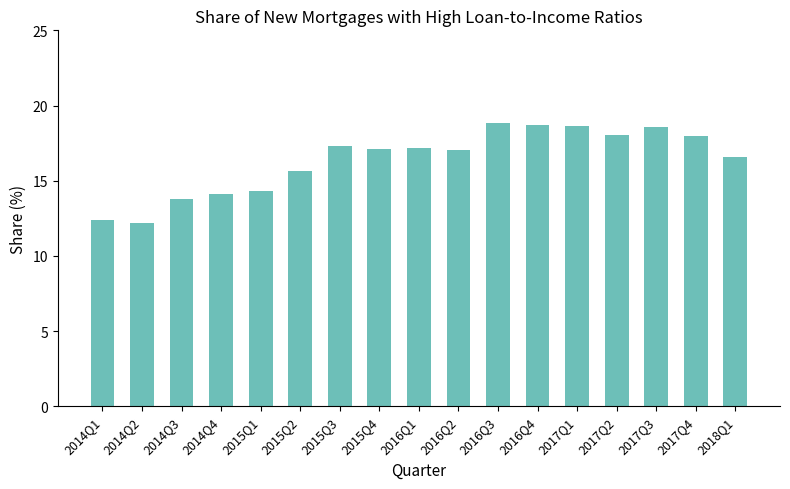

Is it true that the value at 2015Q4 is 25.3?

False